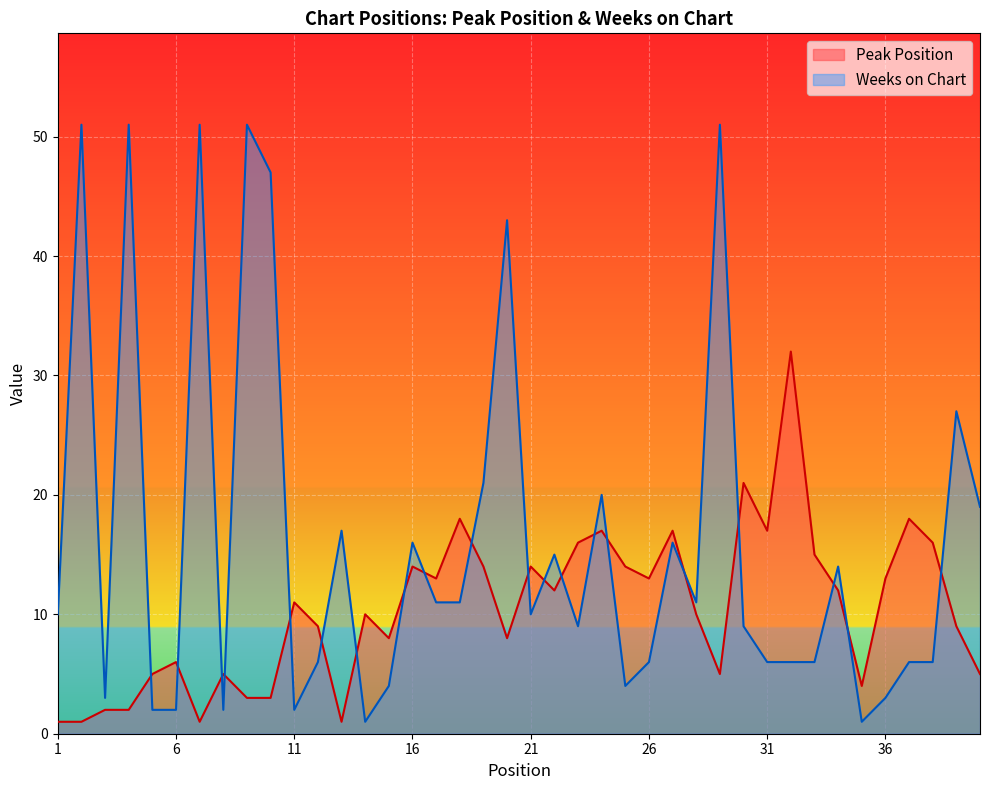

Which category has the highest value in the Peak Position series?

32